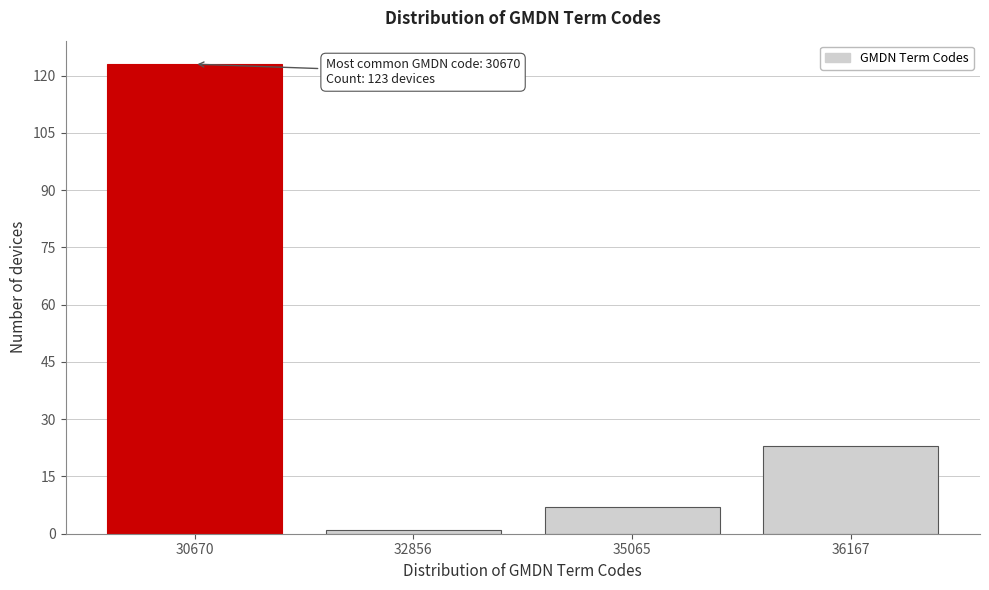

Reading left to right, transcribe all the data shown in this chart.

30670=123	32856=1	35065=7	36167=23